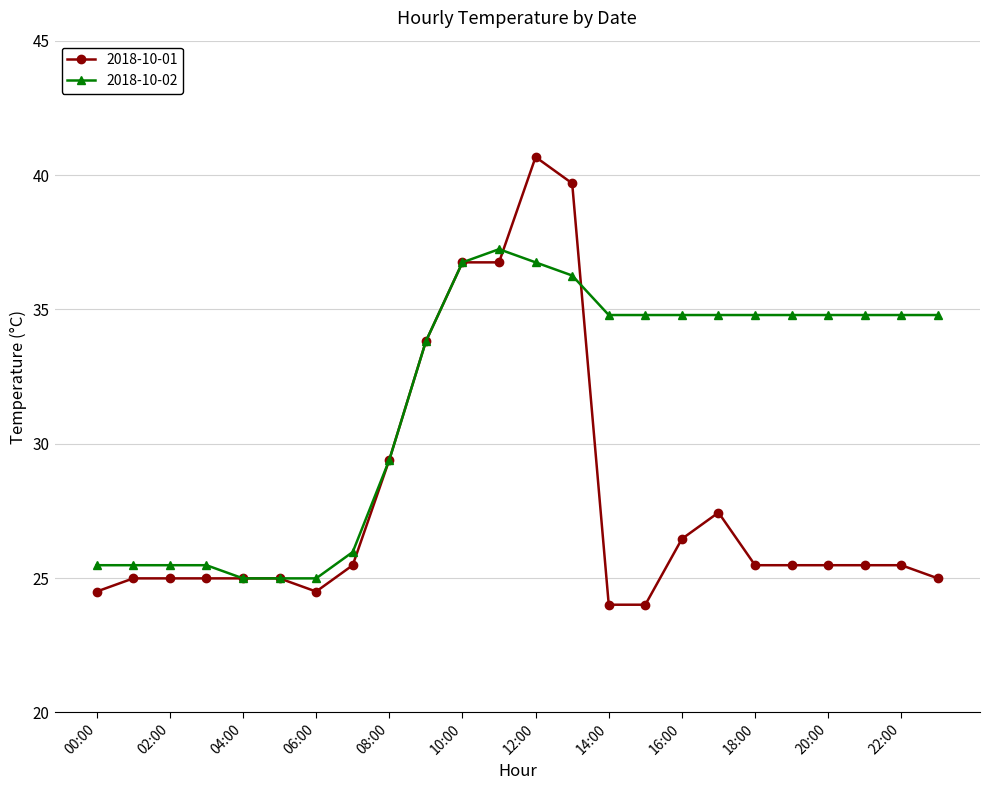

Which series has the largest range (max minus min)?

2018-10-01